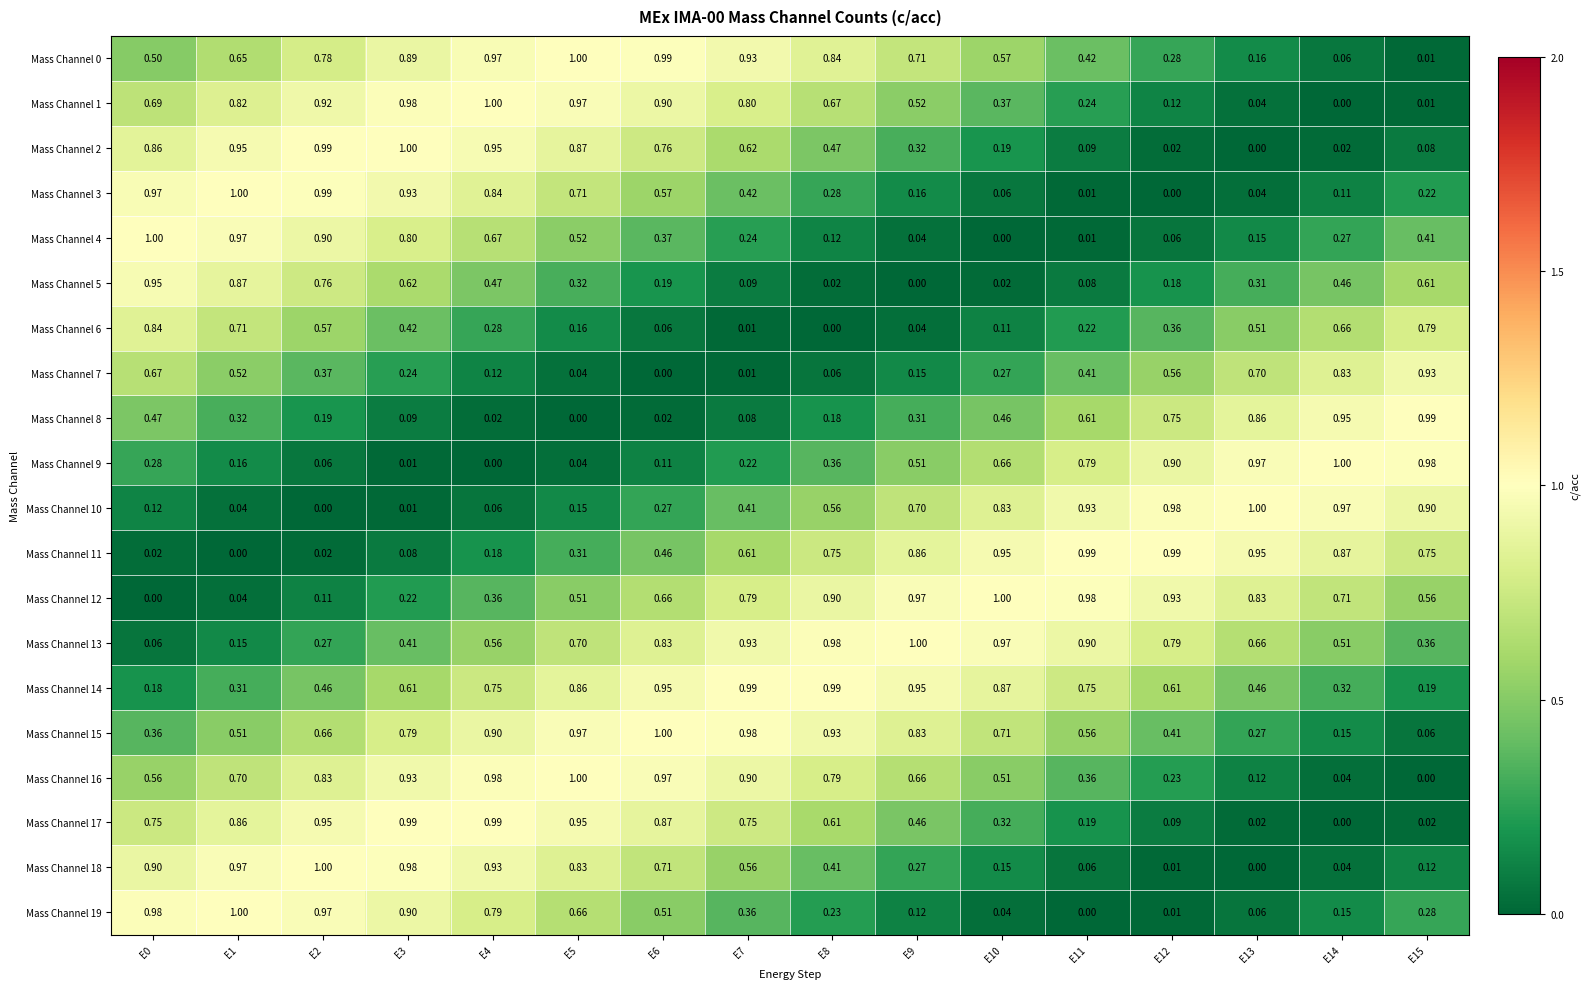

What is the spread (max minus min) of values at E0?

1.0